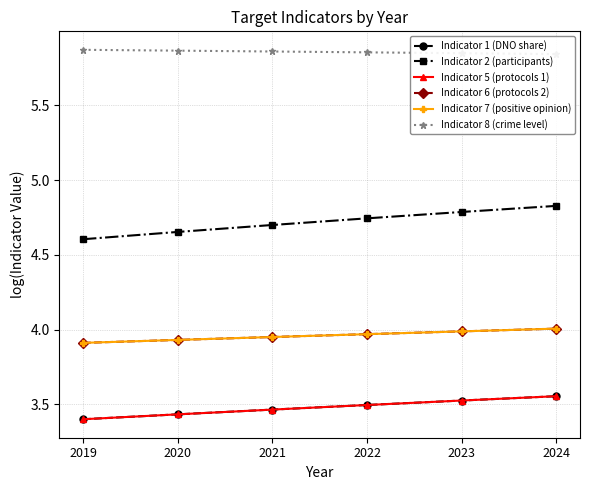

Reading right to left, extract all data points from this chart.

Indicator 1 (DNO share): 2024=3.6	2023=3.5	2022=3.5	2021=3.5	2020=3.4	2019=3.4
Indicator 2 (participants): 2024=4.8	2023=4.8	2022=4.7	2021=4.7	2020=4.7	2019=4.6
Indicator 5 (protocols 1): 2024=3.6	2023=3.5	2022=3.5	2021=3.5	2020=3.4	2019=3.4
Indicator 6 (protocols 2): 2024=4.0	2023=4.0	2022=4.0	2021=4.0	2020=3.9	2019=3.9
Indicator 7 (positive opinion): 2024=4.0	2023=4.0	2022=4.0	2021=4.0	2020=3.9	2019=3.9
Indicator 8 (crime level): 2024=5.8	2023=5.8	2022=5.9	2021=5.9	2020=5.9	2019=5.9